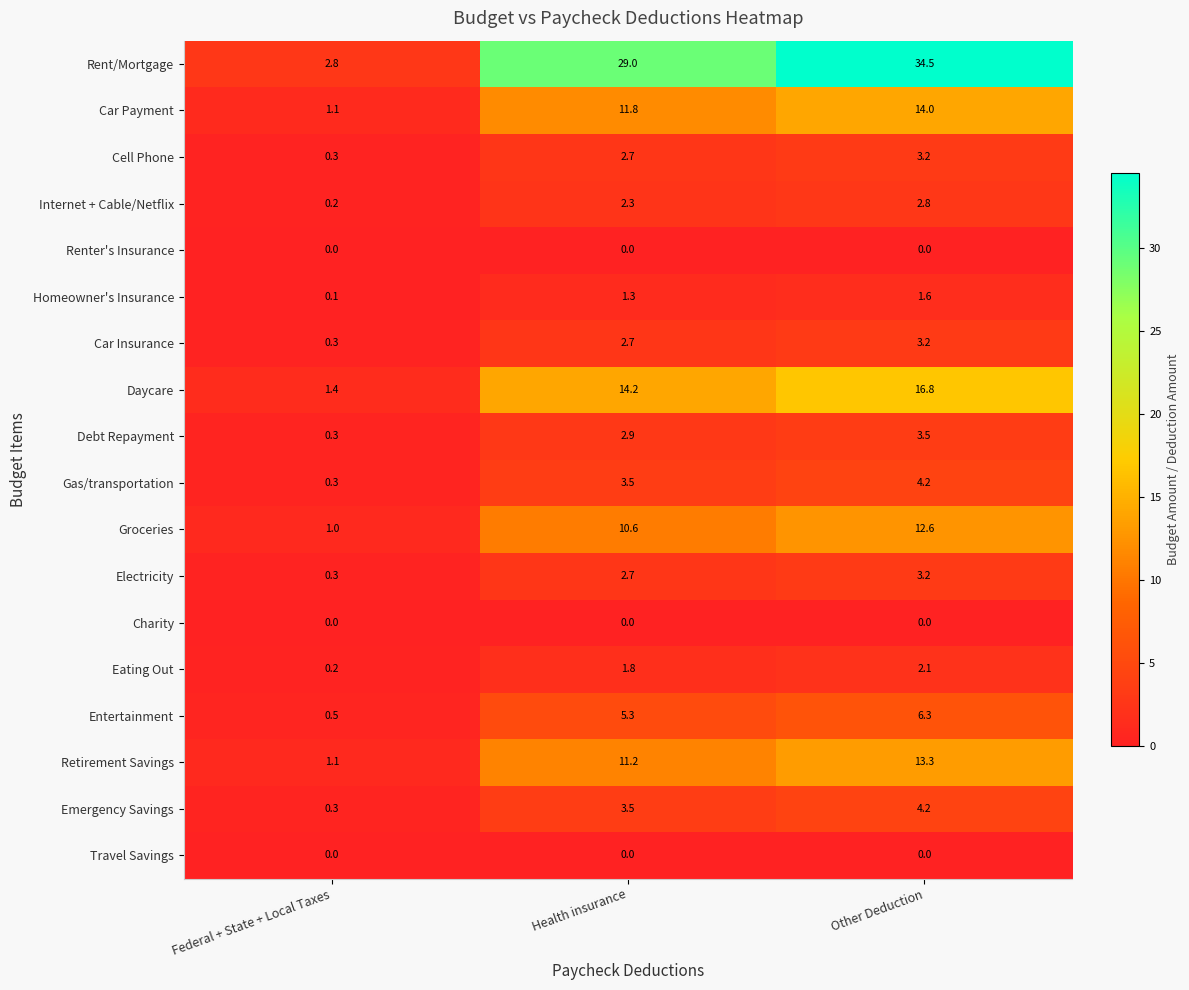

Which series has the widest spread of values?

Rent/Mortgage